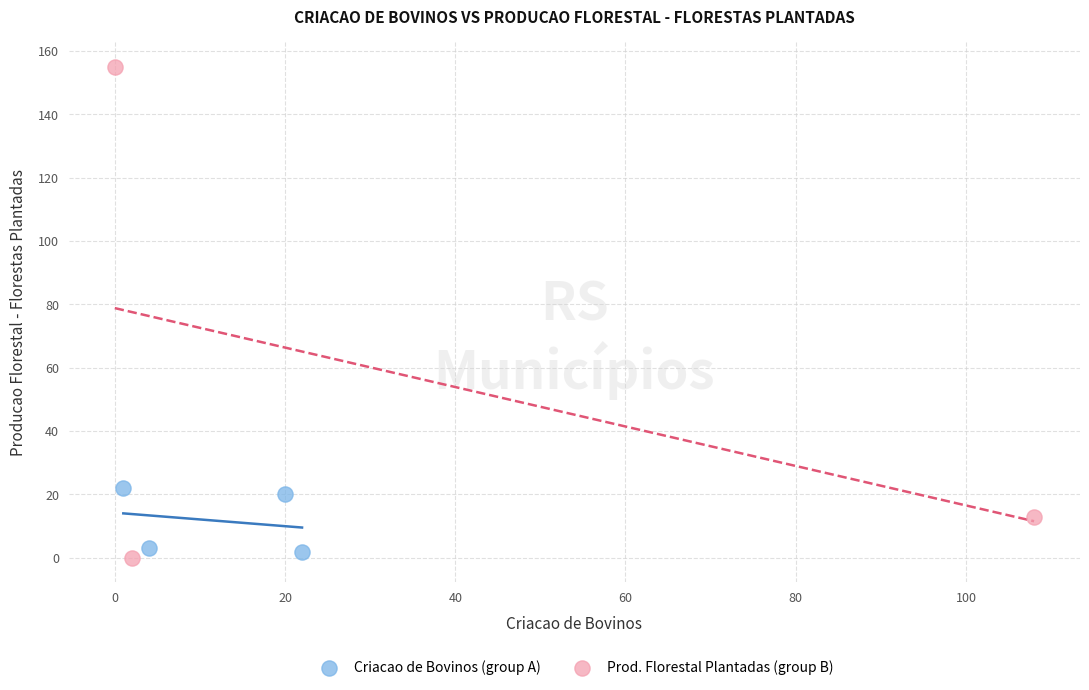

Which series contains the highest Y value?

Prod. Florestal Plantadas (group B)